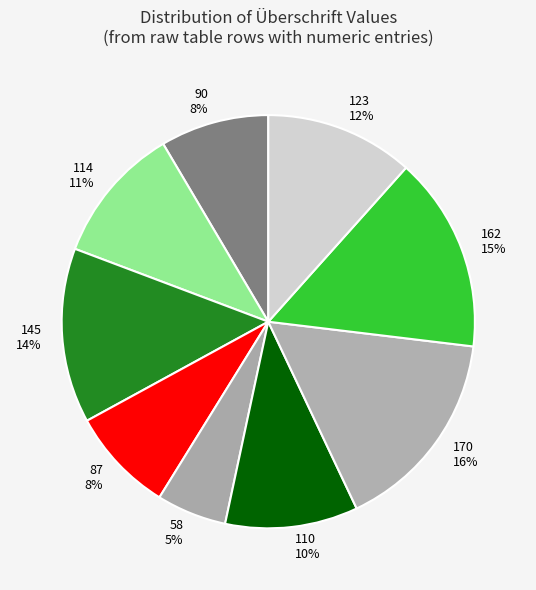

True or false: 170 accounts for 23% of the total.

False